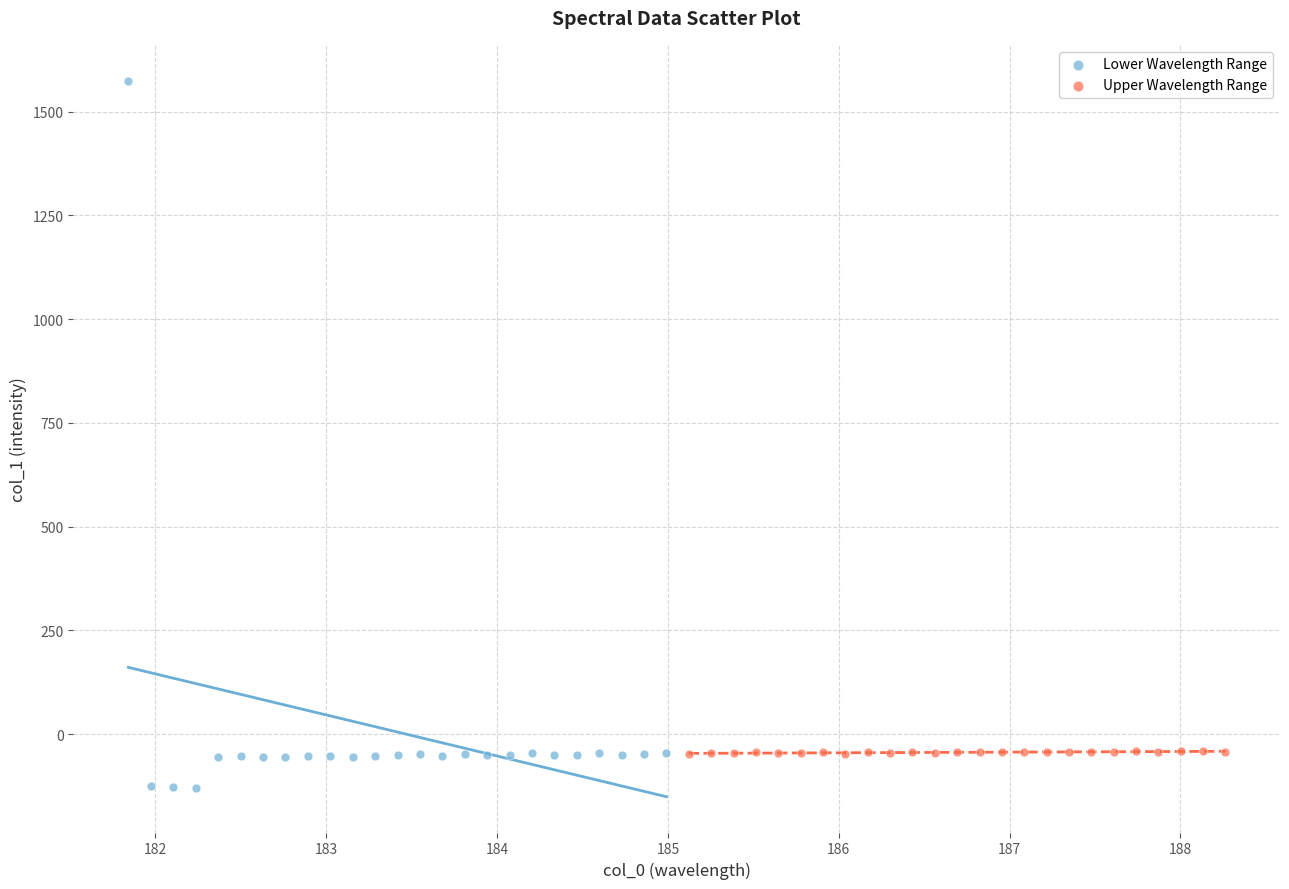

Which series reaches the maximum Y coordinate?

Lower Wavelength Range